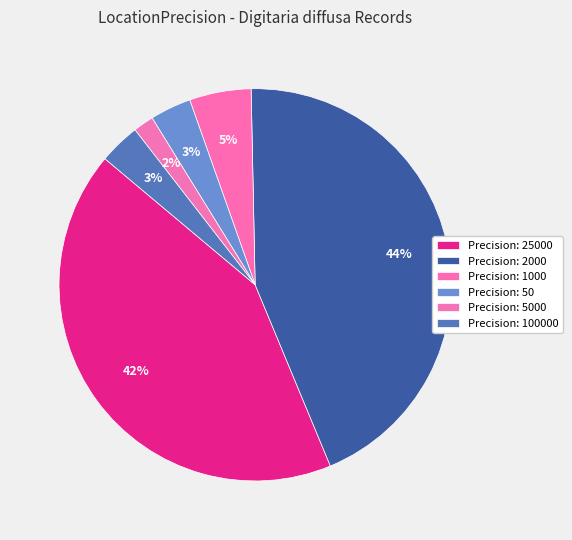

How many slices are in this pie chart?

6